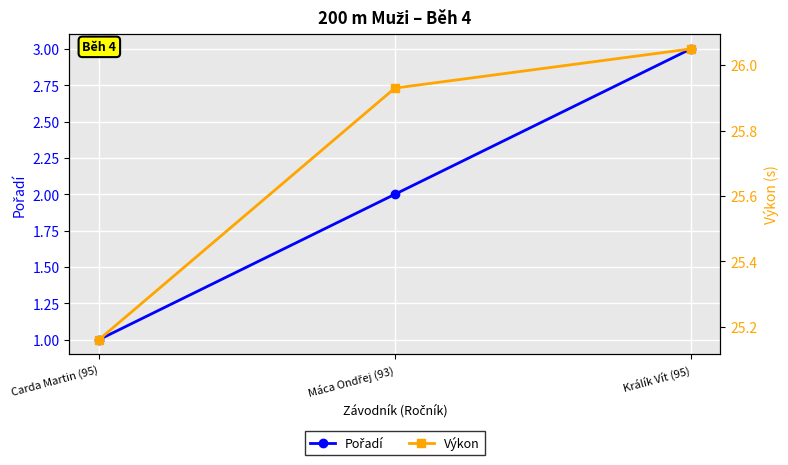

Which series has the widest spread of values?

Pořadí